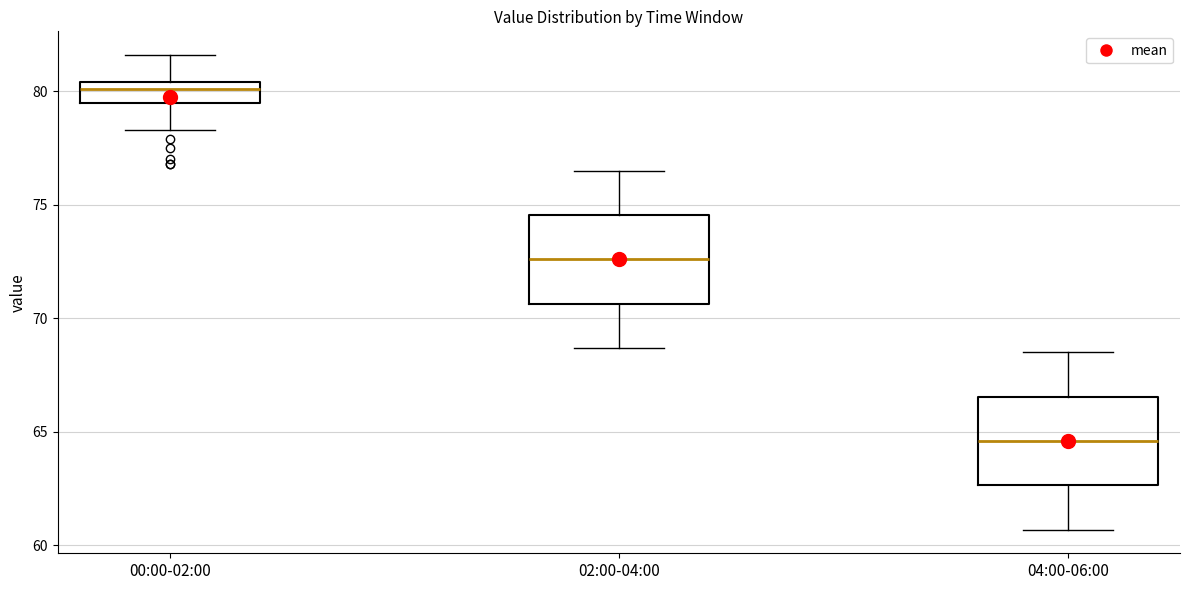

Reading left to right, read every box against the y-axis: the position of its median line, the range the box covers, and the ends of its whiskers. The values are not printed on the chart, so give them approximately, as read against the axis.

00:00-02:00: median 80.0, box 79.5 to 80.5, whiskers 78.5 to 81.5
02:00-04:00: median 72.5, box 70.5 to 74.5, whiskers 68.5 to 76.5
04:00-06:00: median 64.5, box 62.5 to 66.5, whiskers 60.5 to 68.5